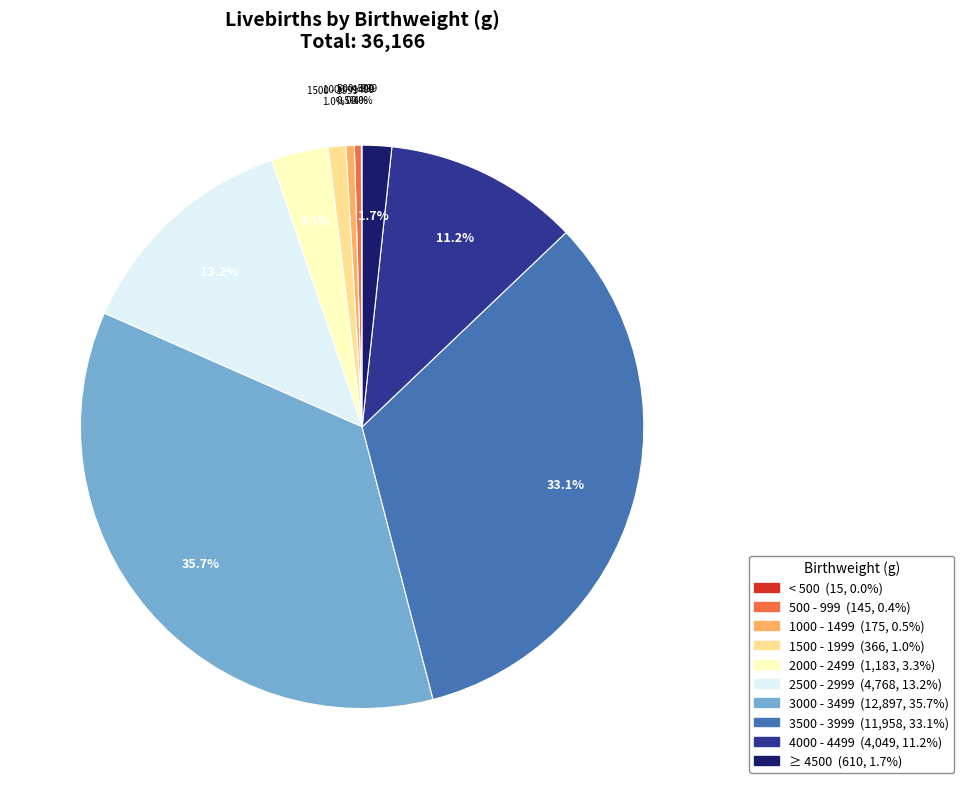

Do 500 - 999 and 2500 - 2999 together represent more than half of the pie?

No